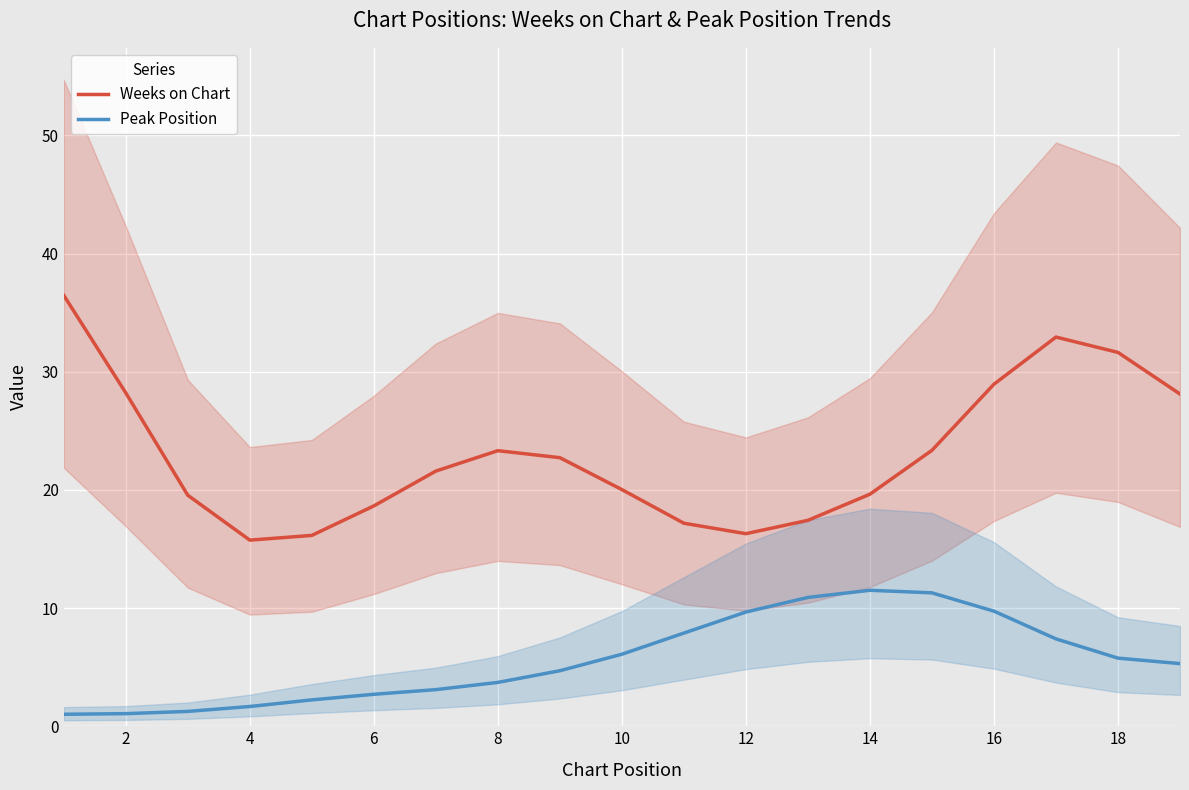

What is the difference between the maximum and minimum values in the Weeks on Chart series?

20.7